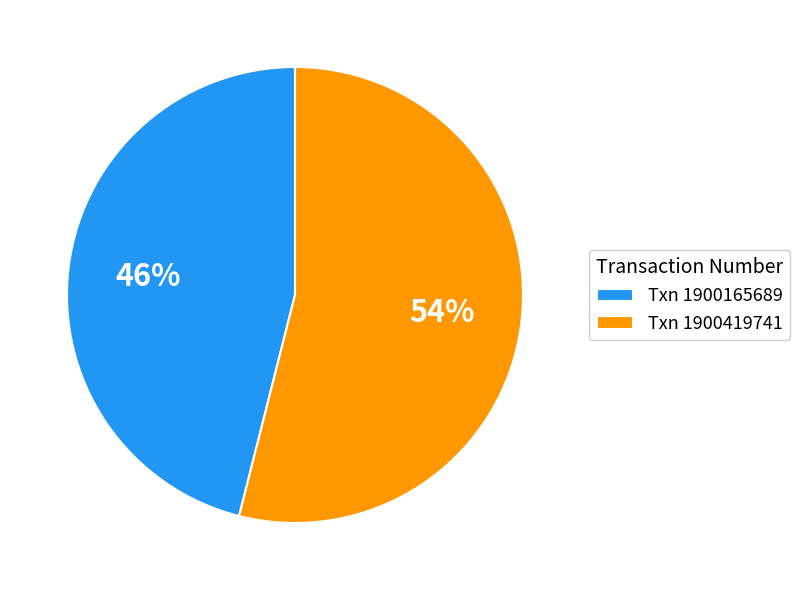

Is it true that Txn 1900165689 is 46% of the pie?

True